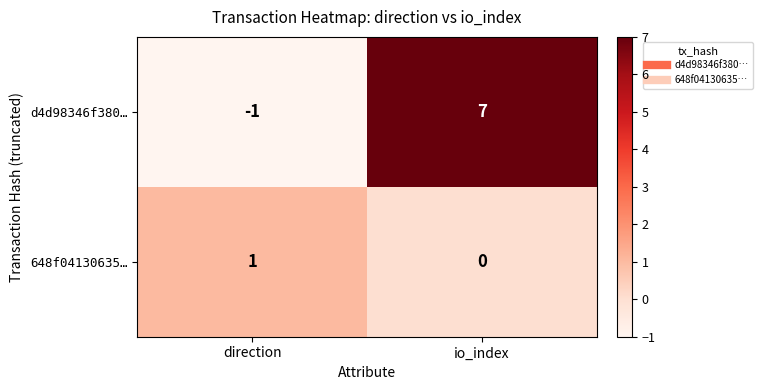

What is the sum of the d4d98346f380… values at direction and io_index?

6